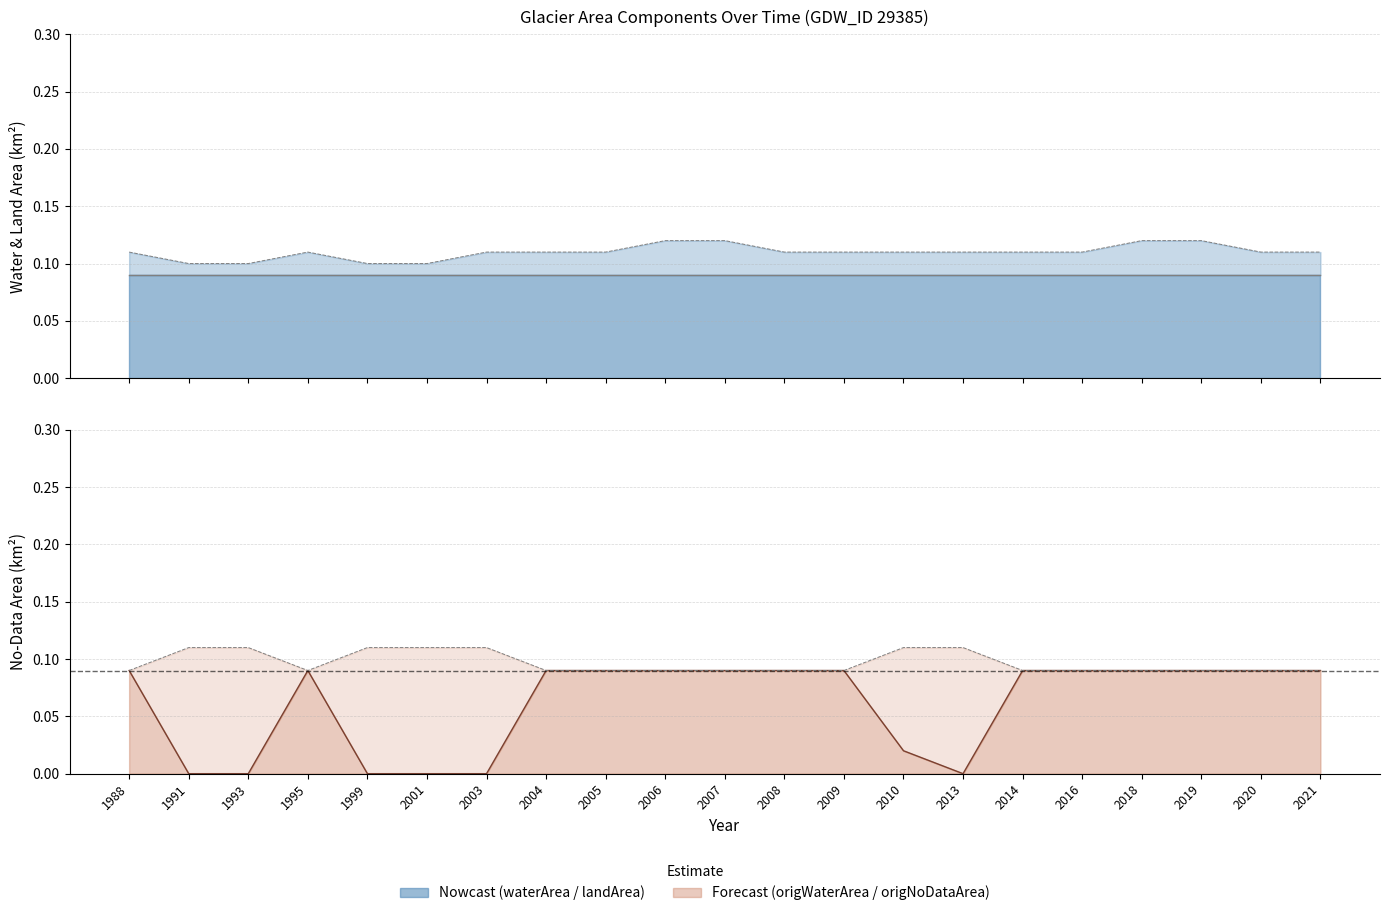

Is the value of origWaterArea at 2008 greater than the value of landArea at 2013?

No